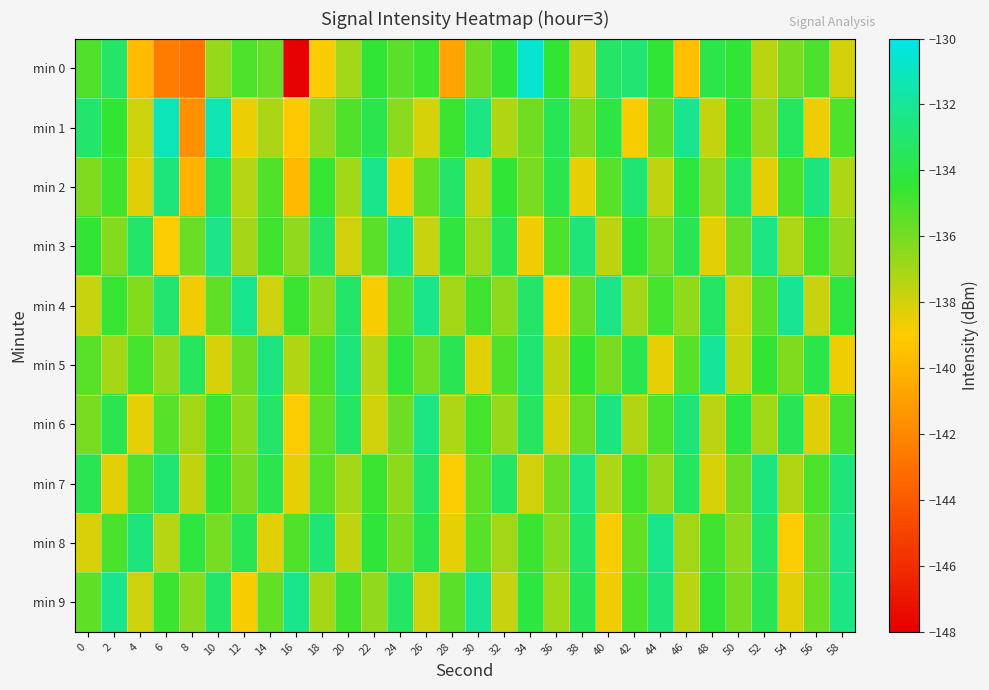

Rank the series at 48 from highest to lowest value.

min 5, min 4, min 0, min 9, min 8, min 2, min 6, min 1, min 7, min 3